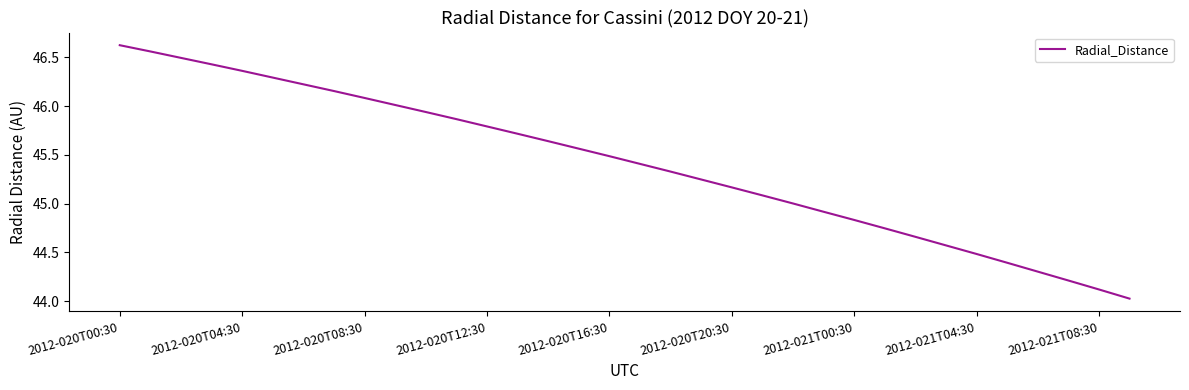

Is this an area chart (filled region under the line)?

No